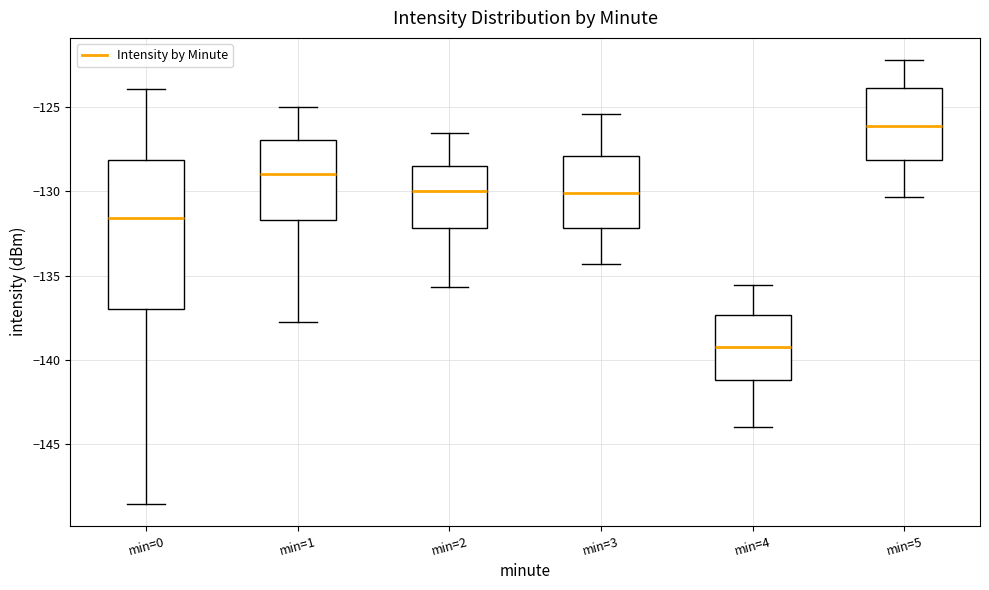

Where does the lower whisker of the box for min=5 end on the y-axis? The values are not printed on the chart, so give them approximately, as read against the axis.

-130.5